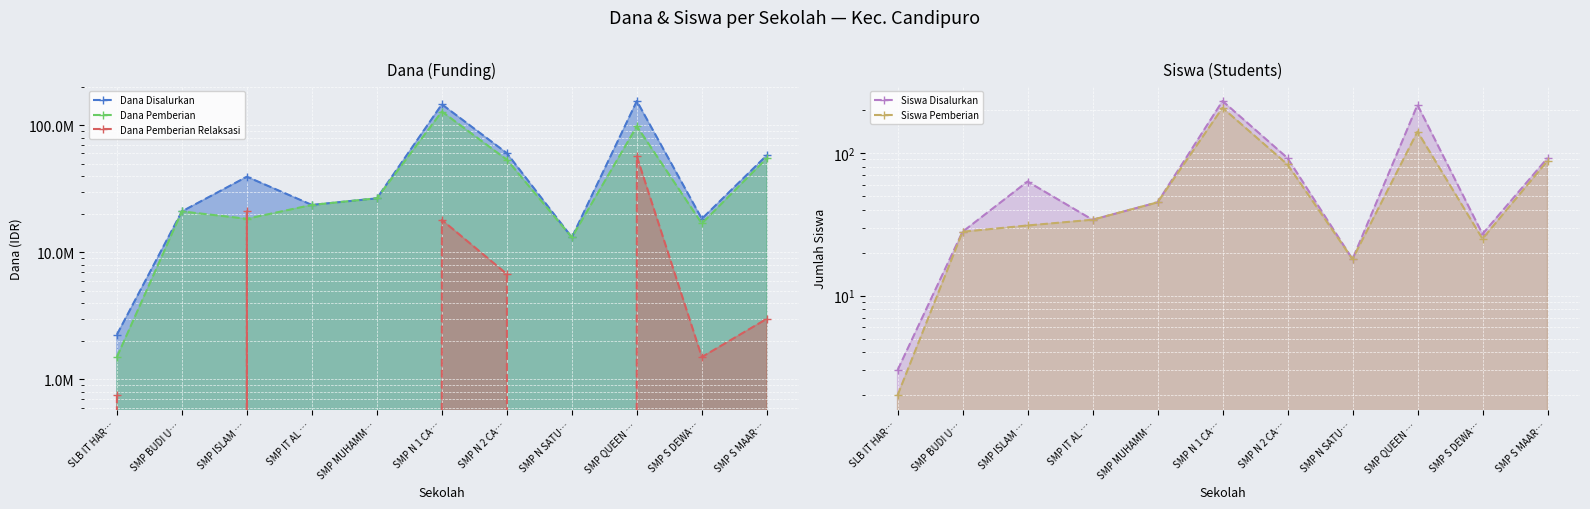

Is it true that Dana Pemberian Relaksasi equals 12933394 at SMP ISLAM …?

False